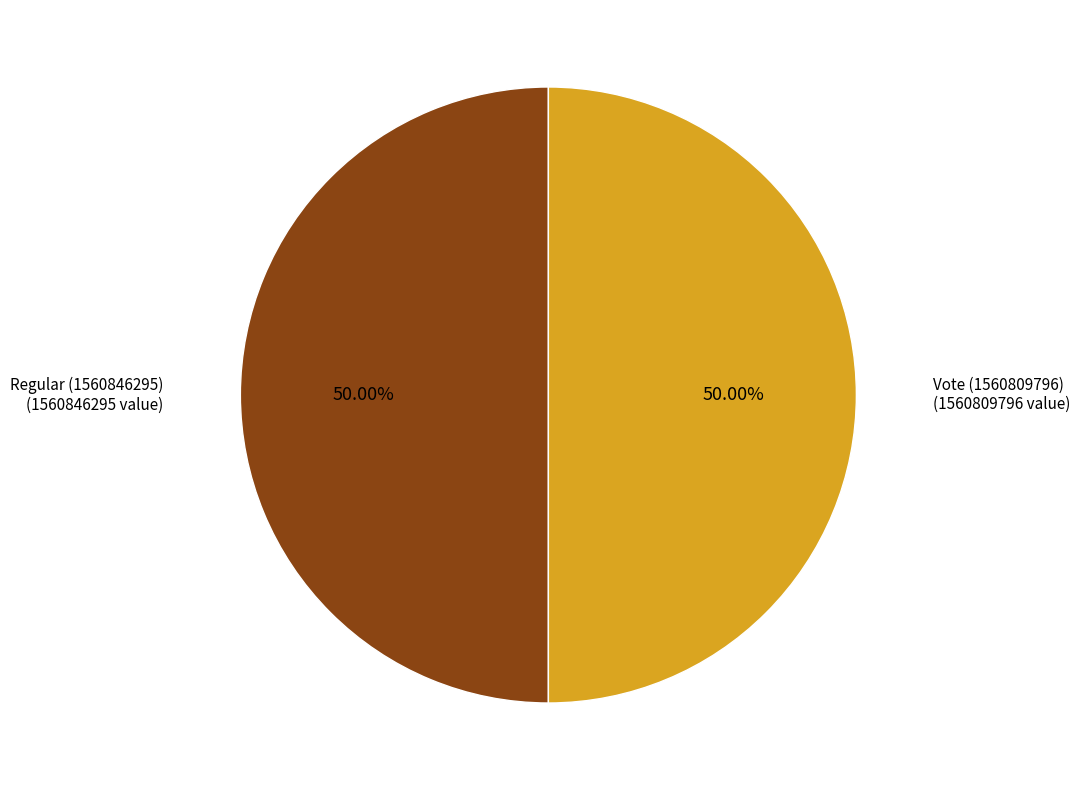

Rank the categories by value from highest to lowest.

Regular (1560846295), Vote (1560809796)